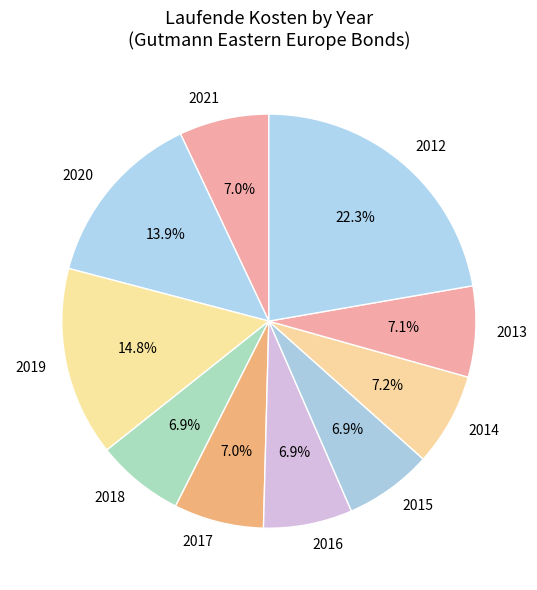

Combined, do 2016 and 2014 account for over 50%?

No